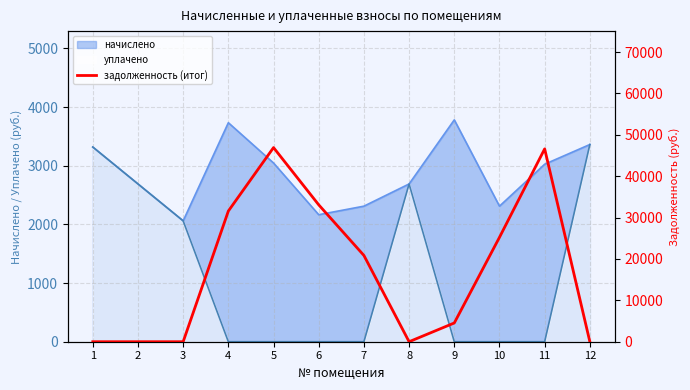

Which label corresponds to the smallest value in the chart?

1